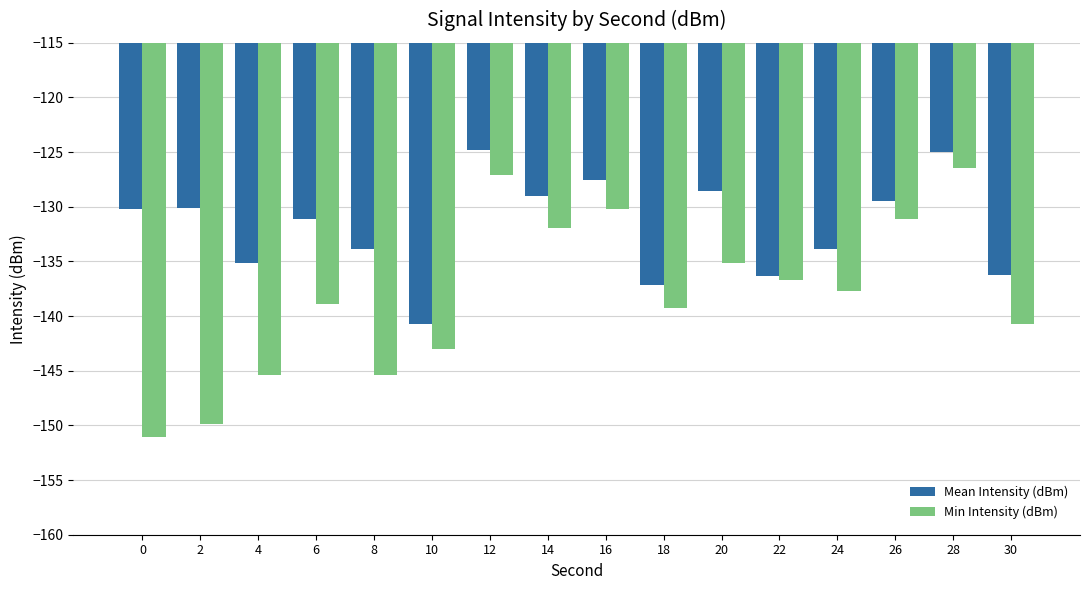

Which series has the widest spread of values?

Min Intensity (dBm)